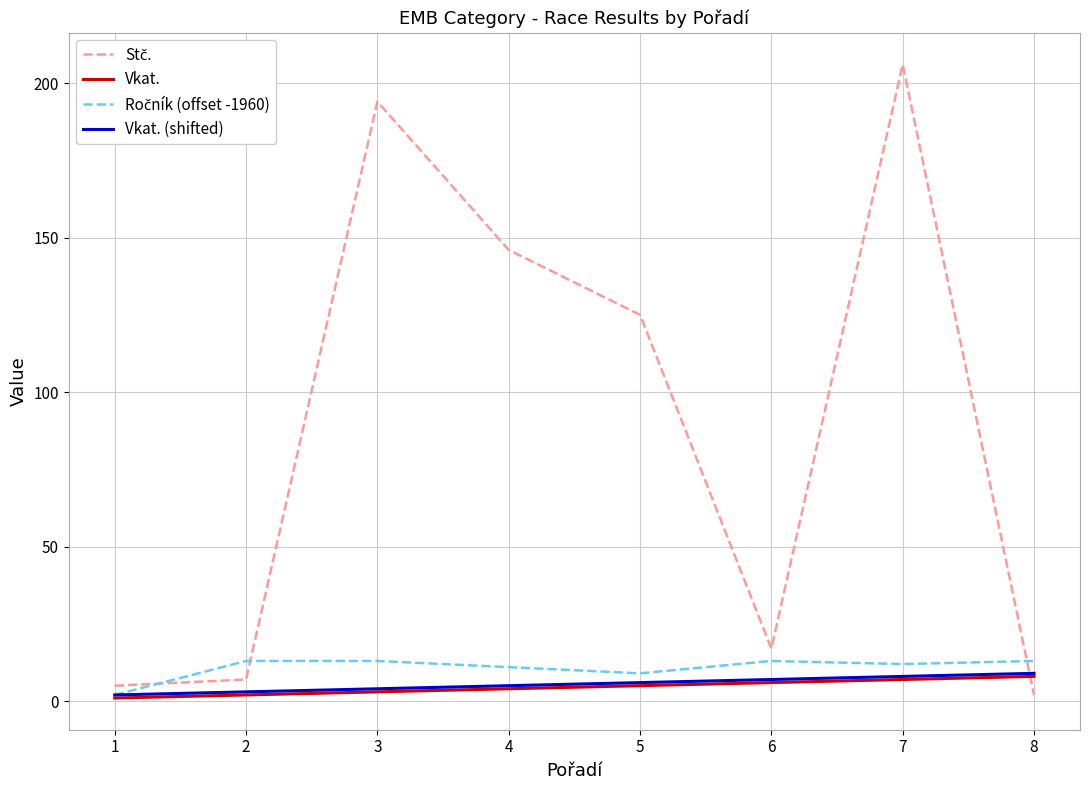

The Vkat. (shifted) series shows 6 at 5. True or false?

True